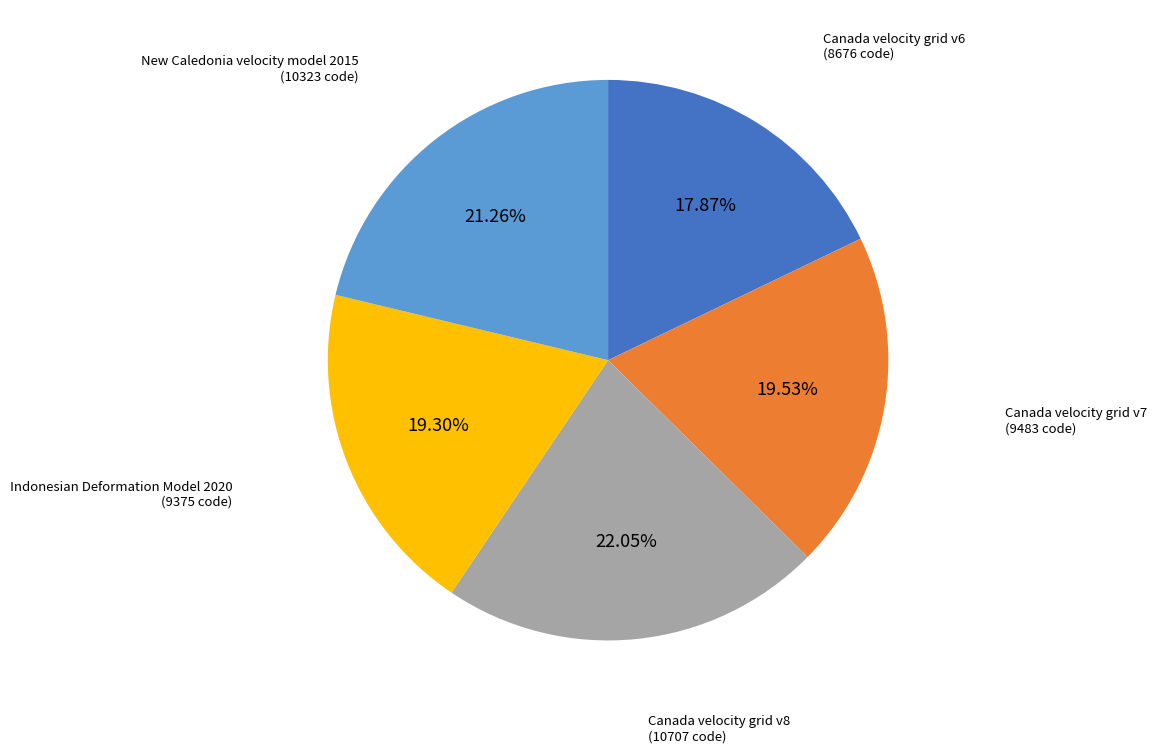

Count the number of slices in the pie.

5